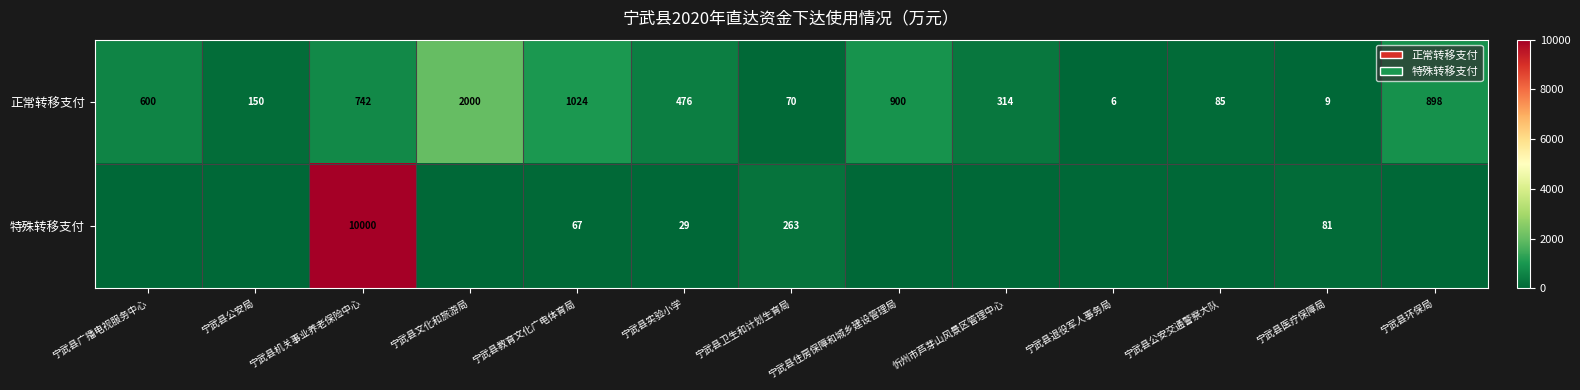

What is the sum of the 正常转移支付 values at 宁武县退役军人事务局 and 宁武县文化和旅游局?

2006